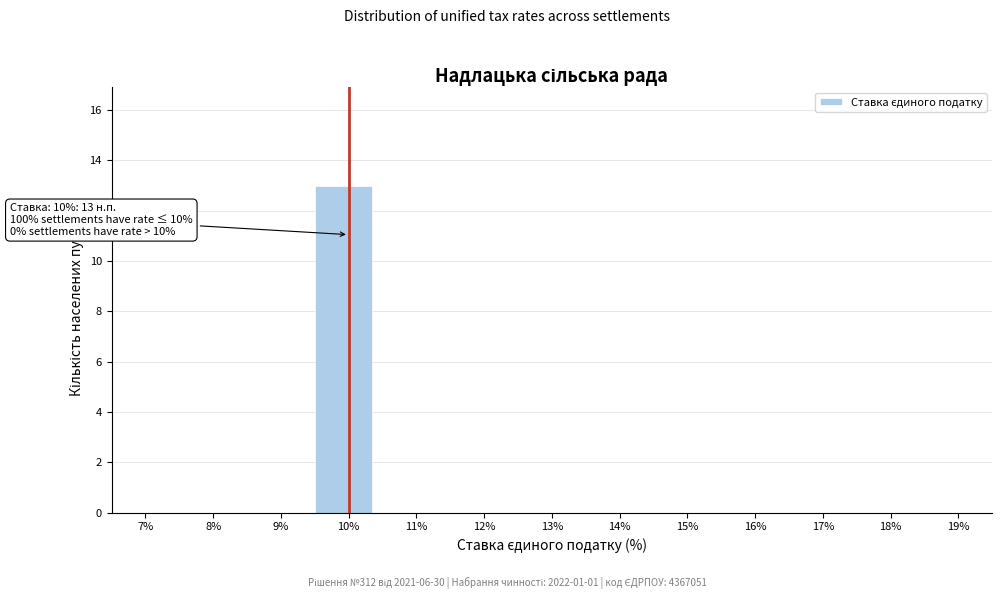

Reading right to left, transcribe all the data shown in this chart.

19%=0	18%=0	17%=0	16%=0	15%=0	14%=0	13%=0	12%=0	11%=0	10%=13	9%=0	8%=0	7%=0